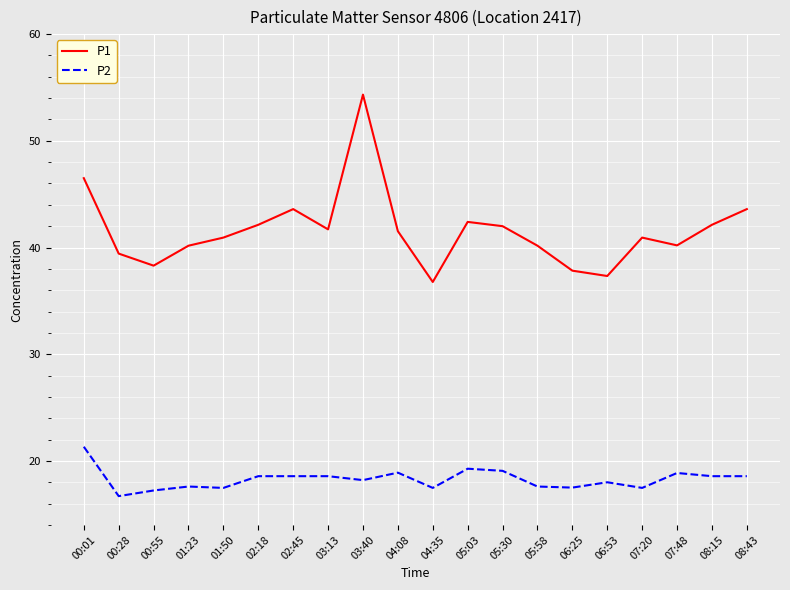

Read the P1 value at 00:55.

38.3